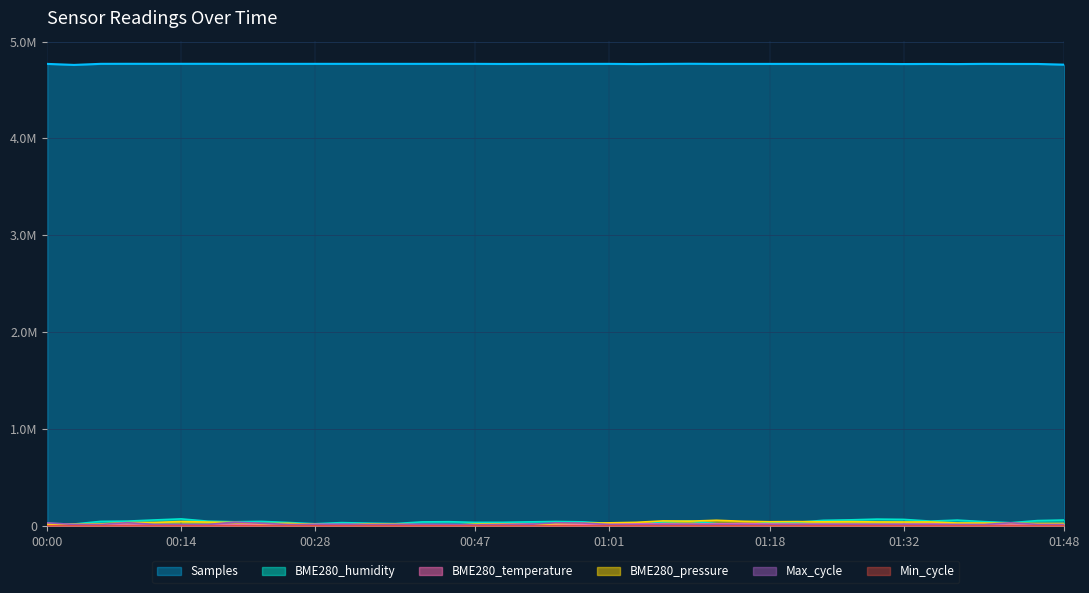

How many distinct data groups are displayed?

6